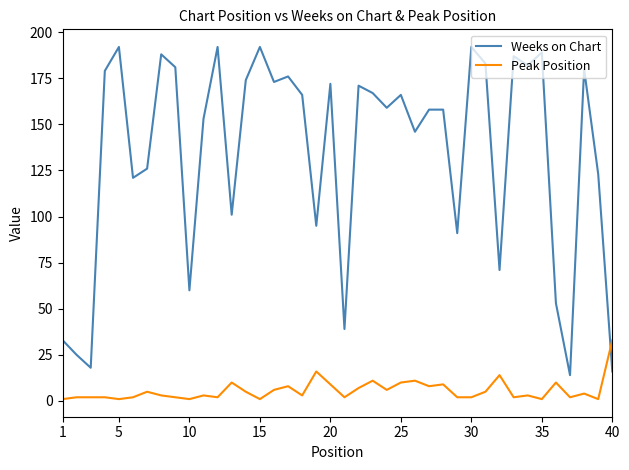

How many categories are shown in the chart?

40